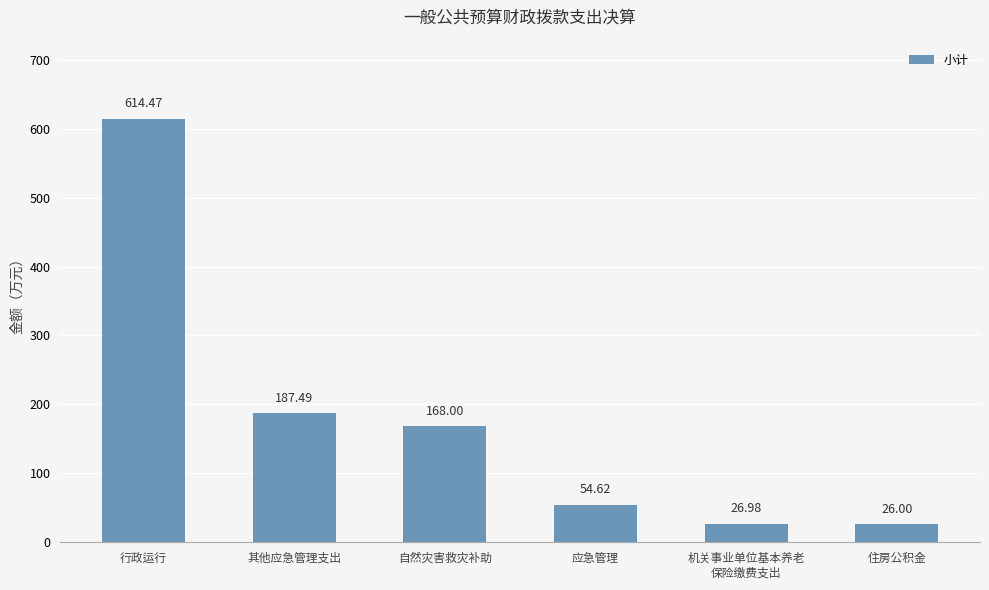

Reading right to left, transcribe all the data shown in this chart.

26.0	27.0	54.6	168.0	187.5	614.5